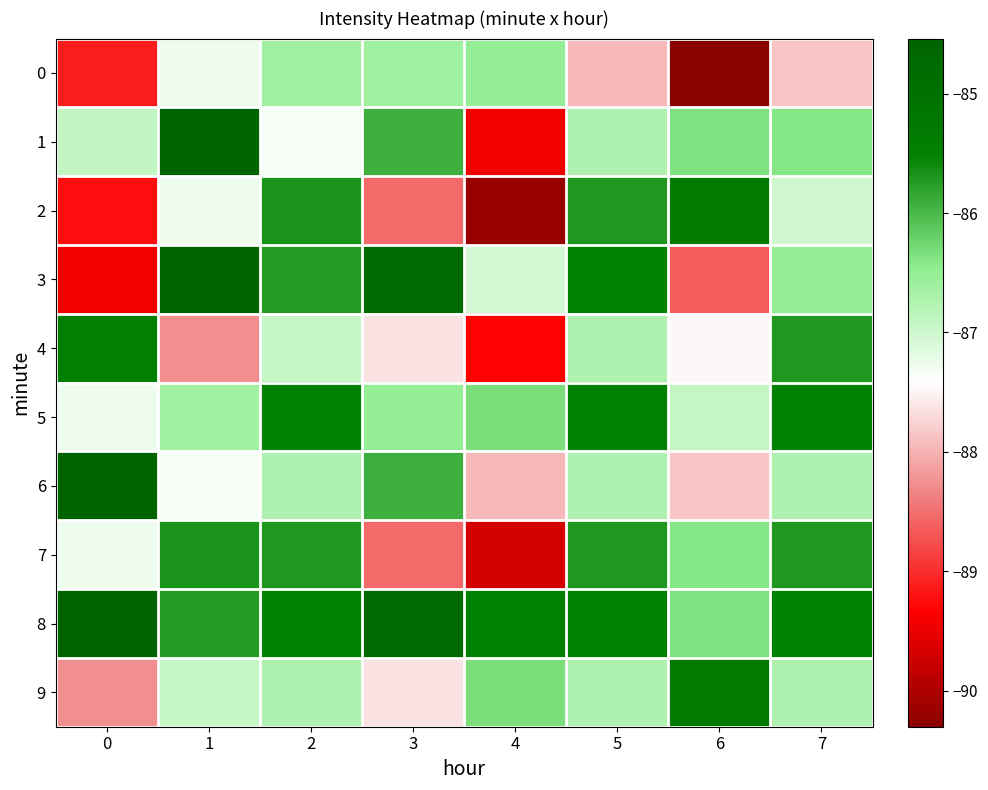

What is the total value across all series at 6?

-871.1